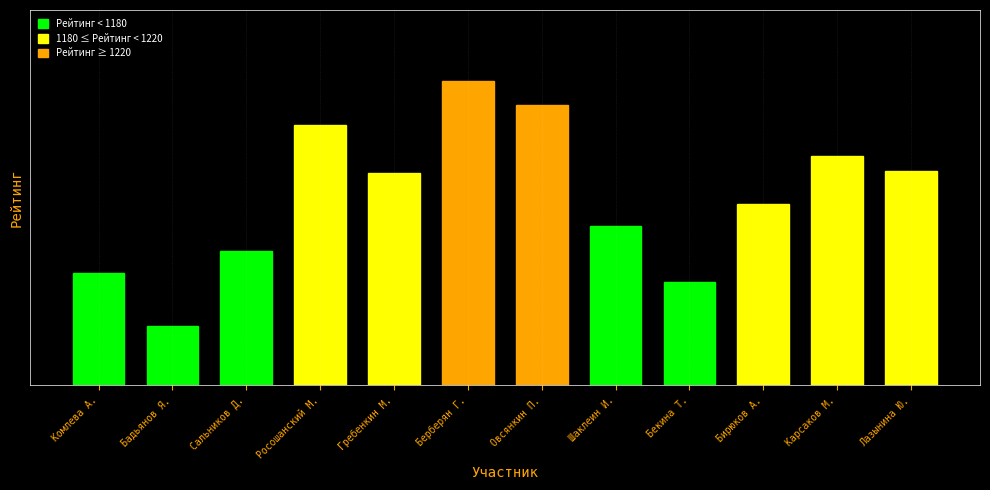

Does the chart contain any negative values?

No